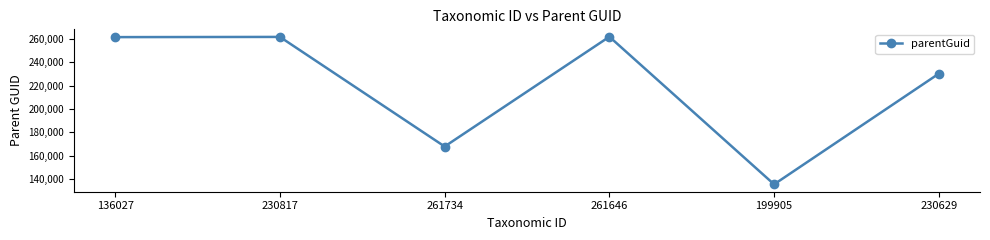

Which has a higher value, 199905 or 230817?

230817